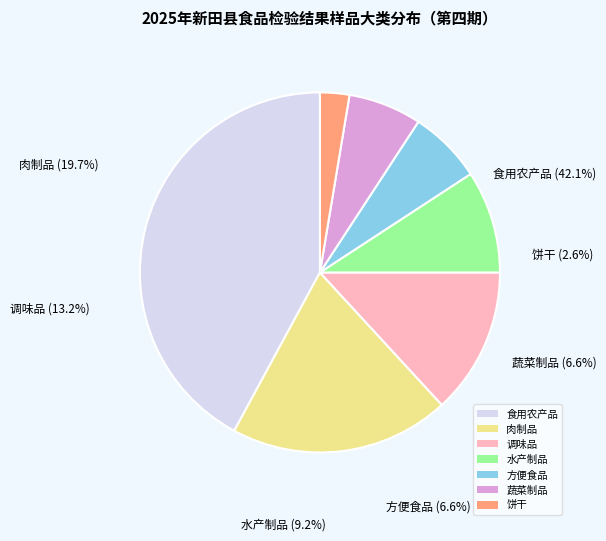

Does 水产制品 account for over 50% of the chart?

No